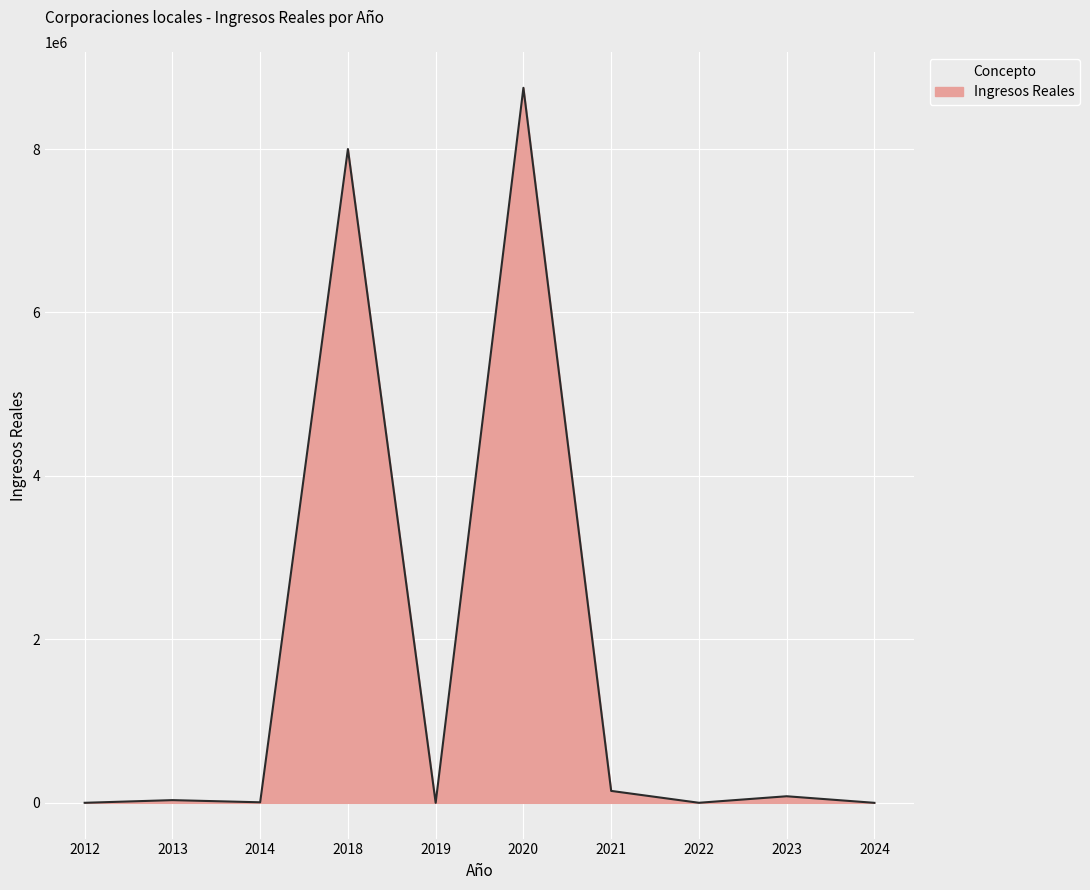

What is the difference between the values at 2023 and 2012?

80043.2